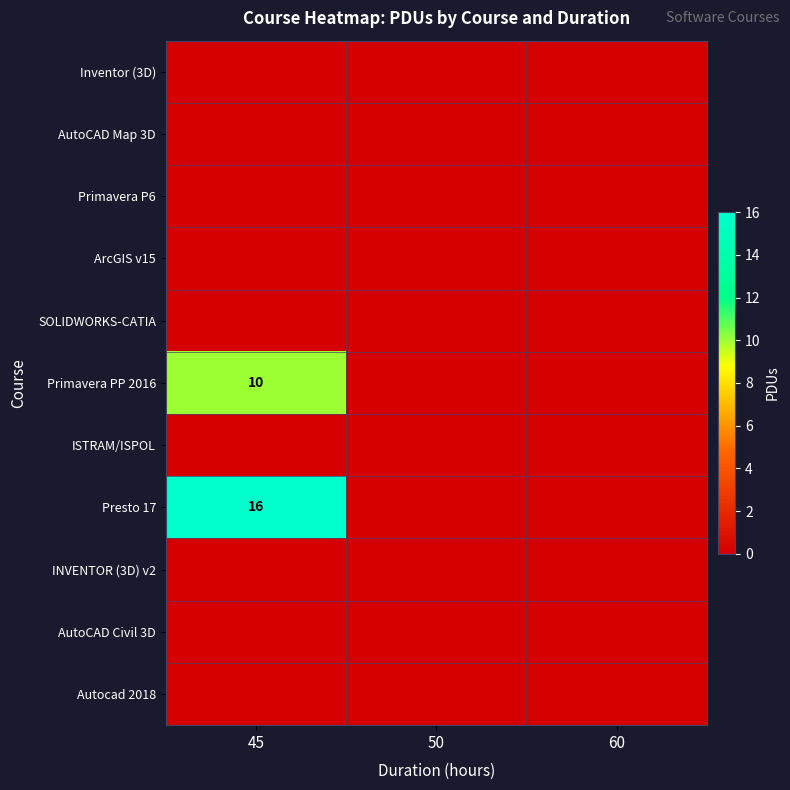

True or false: Primavera PP 2016 has a value of 10 at 45.

True